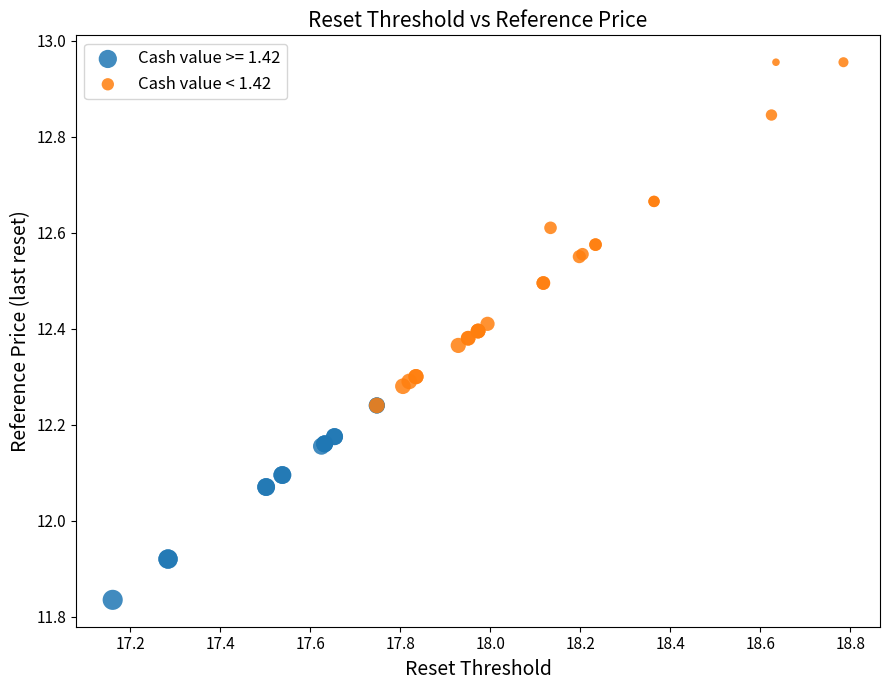

Which series reaches the maximum Y coordinate?

Cash value < 1.42